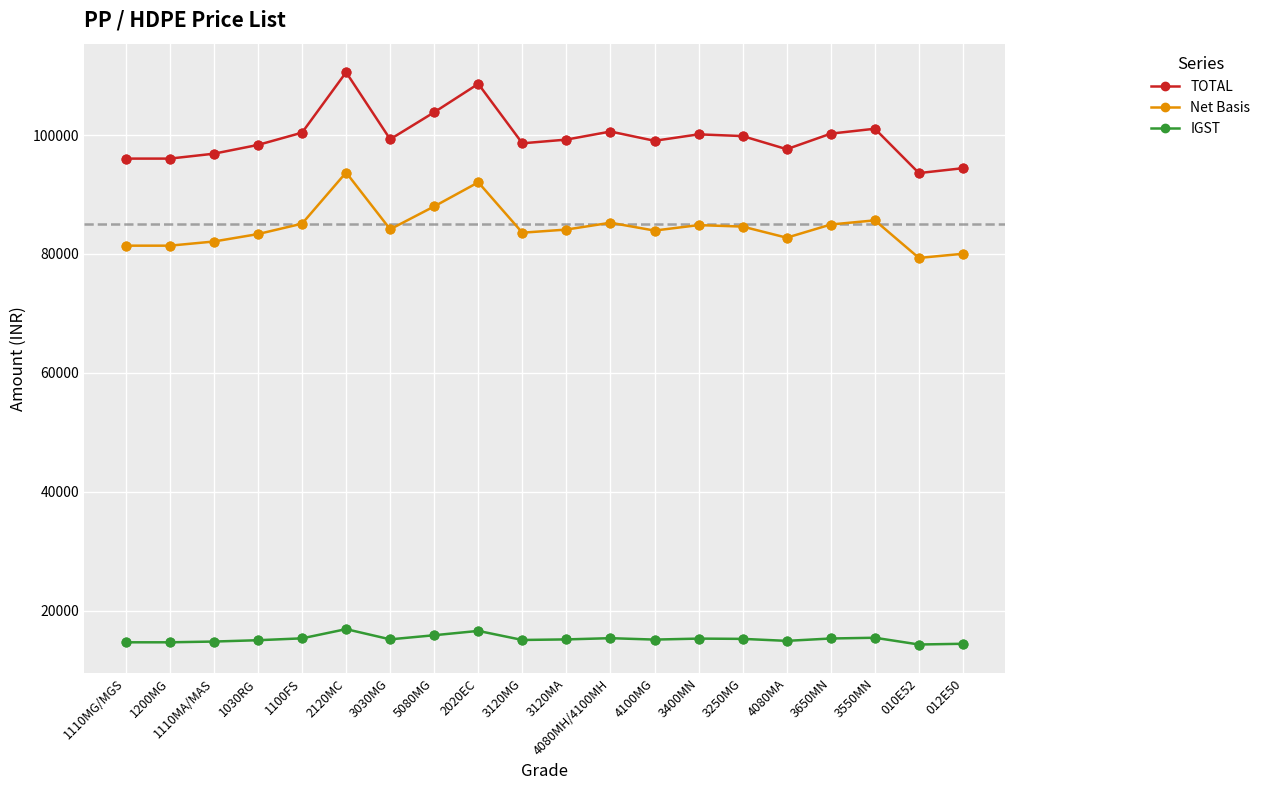

At how many categories does at least one series exceed 35268?

20